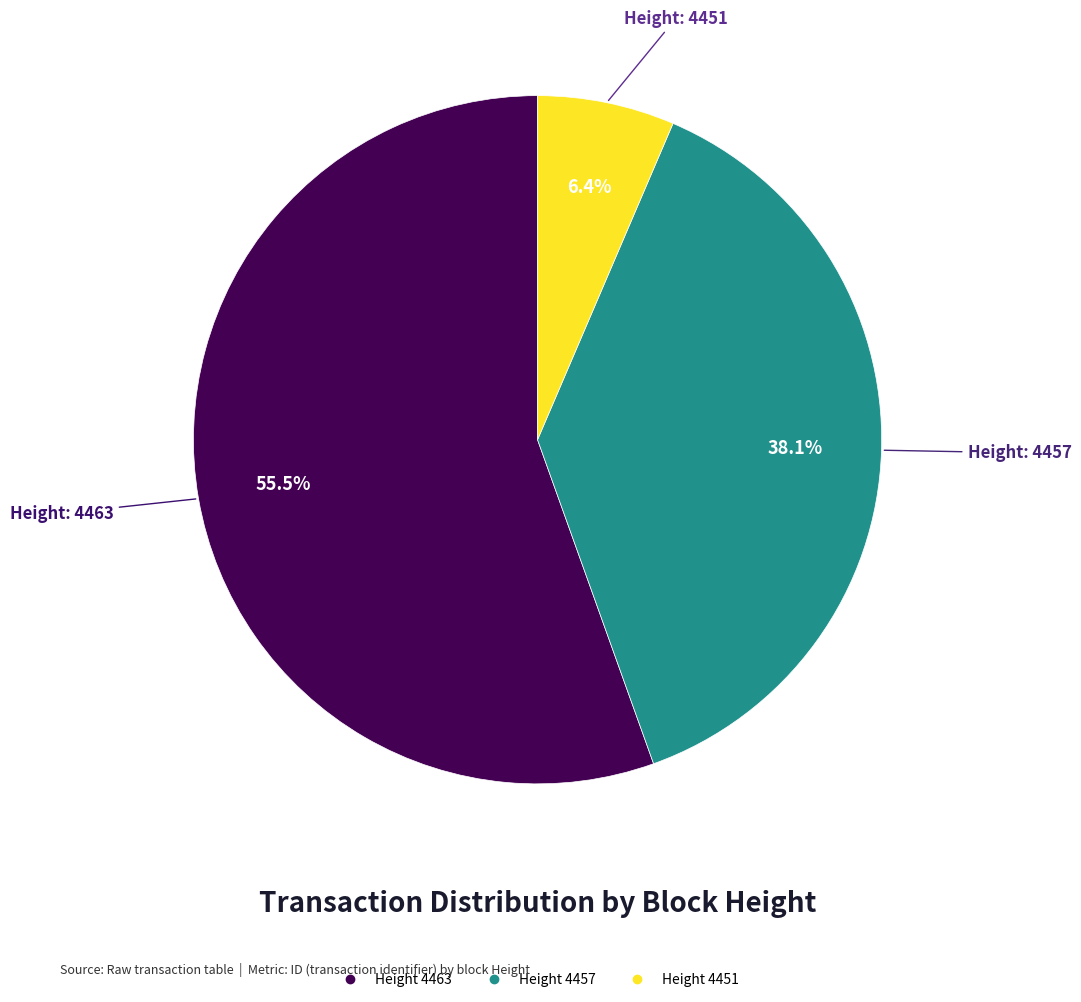

Does any single category account for the majority?

Yes